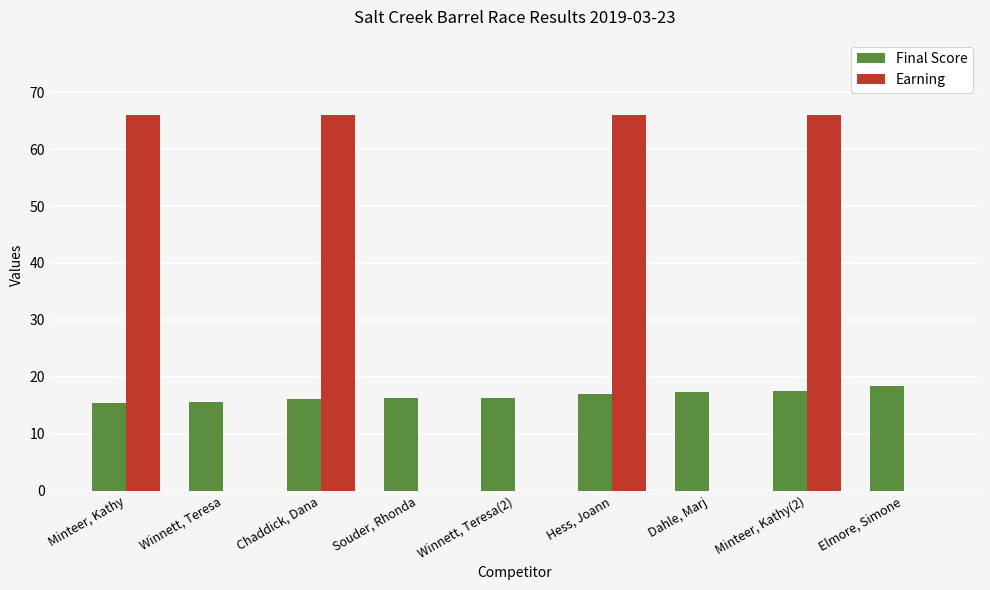

What is the total value across all series at Dahle, Marj?

17.3